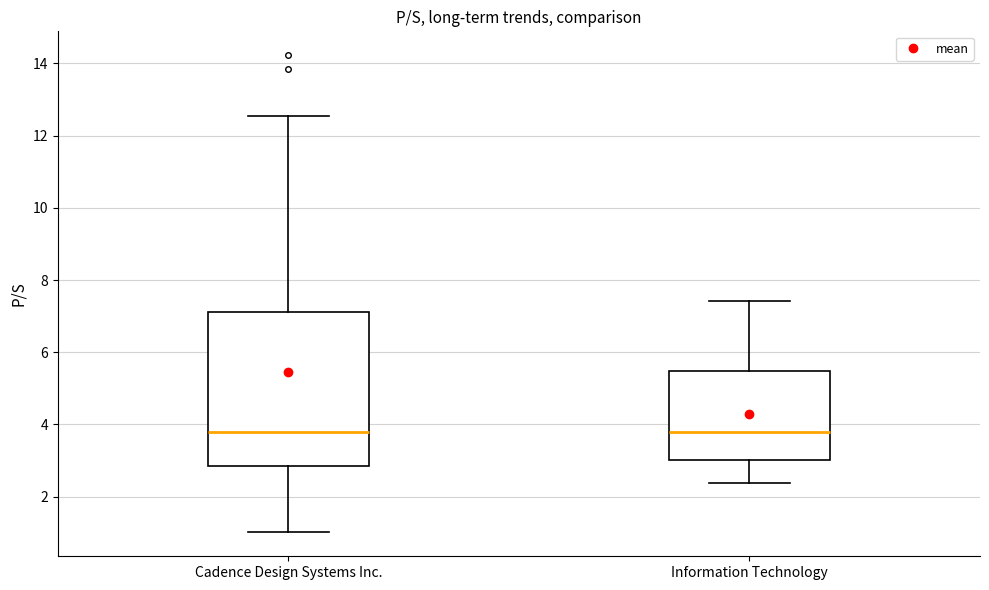

Comparing the boxes themselves (not the whiskers), which one is the tallest?

Cadence Design Systems Inc.